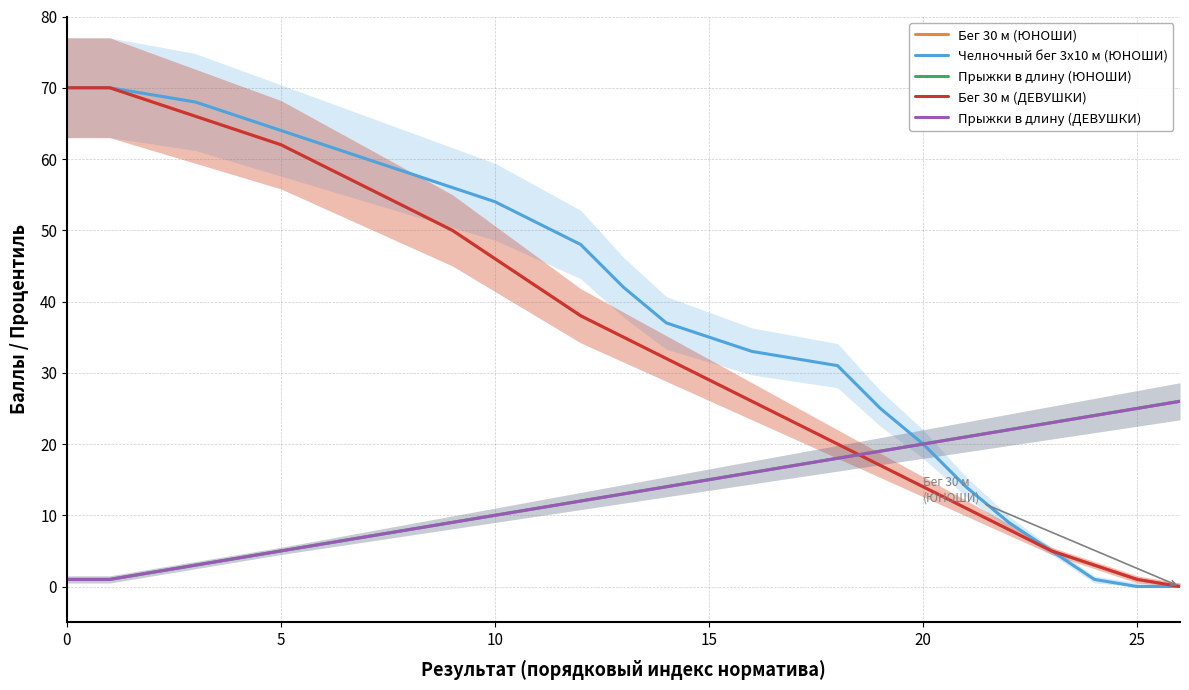

True or false: Прыжки в длину (ДЕВУШКИ) has more than 0 interior local peaks.

False